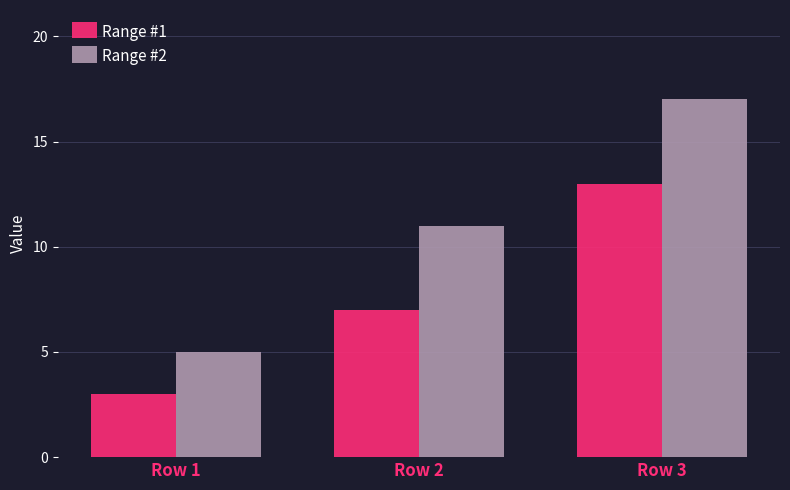

True or false: Range #2 has a value of 5 at Row 1.

True